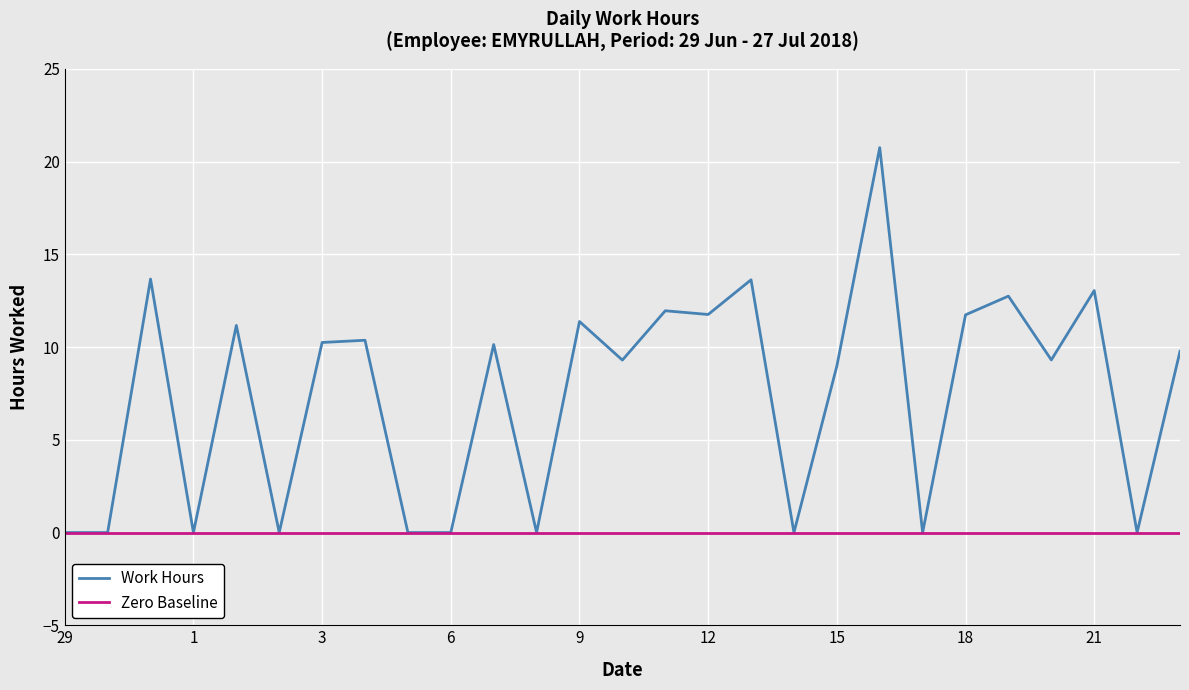

At how many categories does at least one series exceed 11?

10